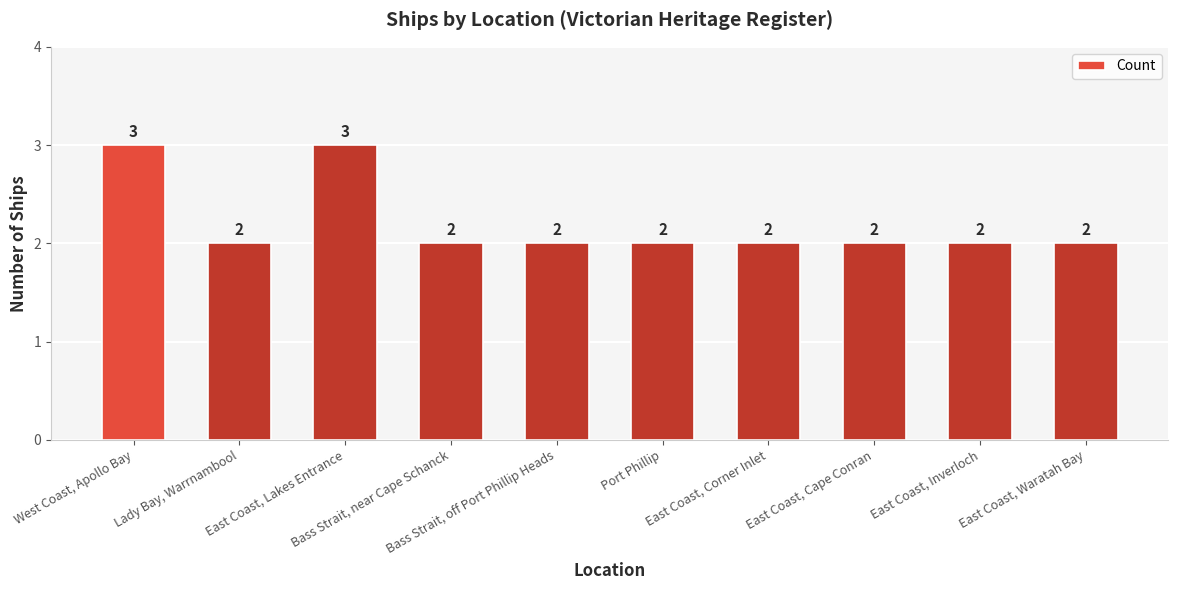

Reading left to right, transcribe all the data shown in this chart.

3	2	3	2	2	2	2	2	2	2